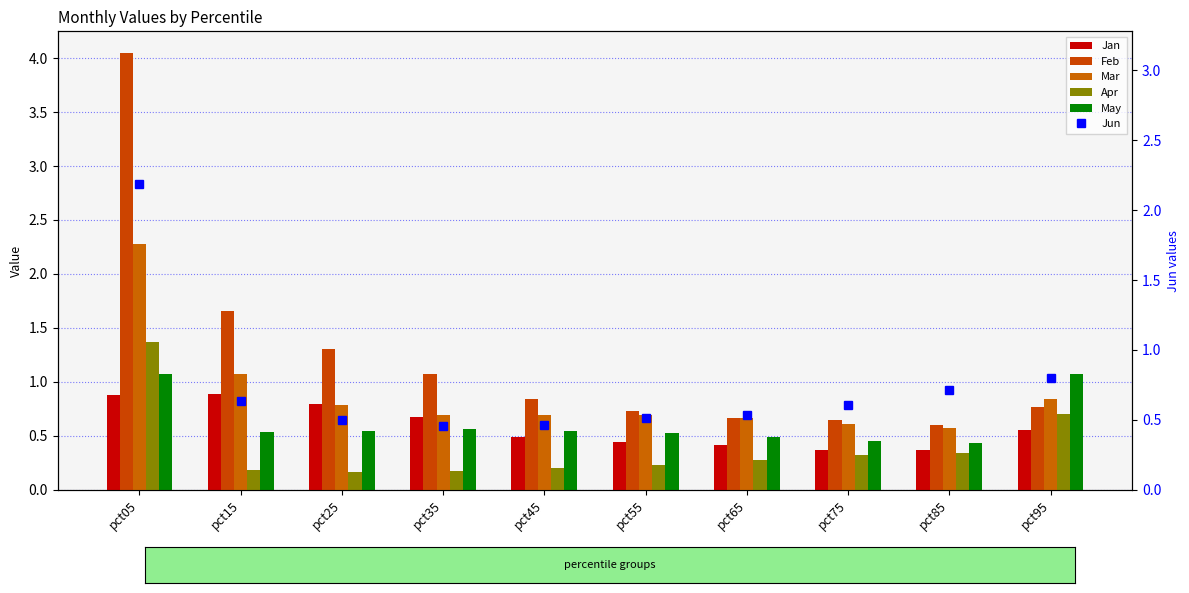

At which category is the sum across all series the highest?

pct05